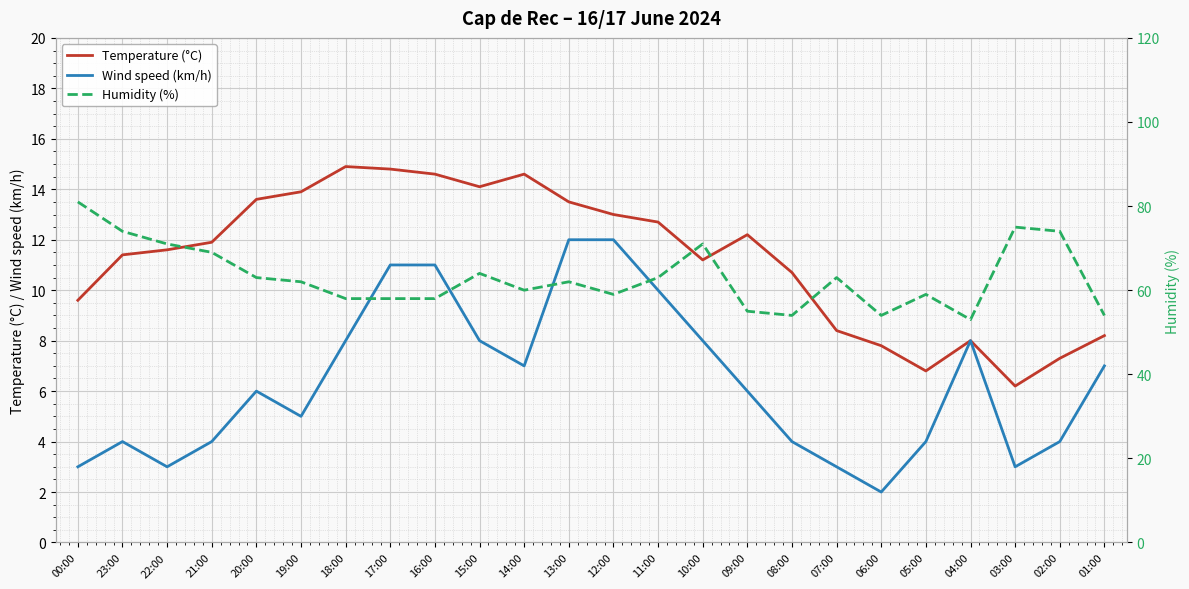

What are all the series names shown in the legend?

Temperature (°C), Wind speed (km/h), Humidity (%)